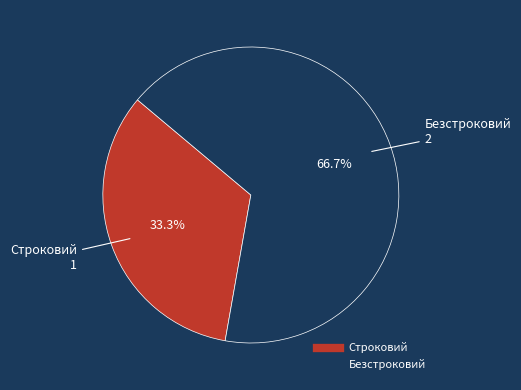

Is it true that Безстроковий is 80% of the pie?

False